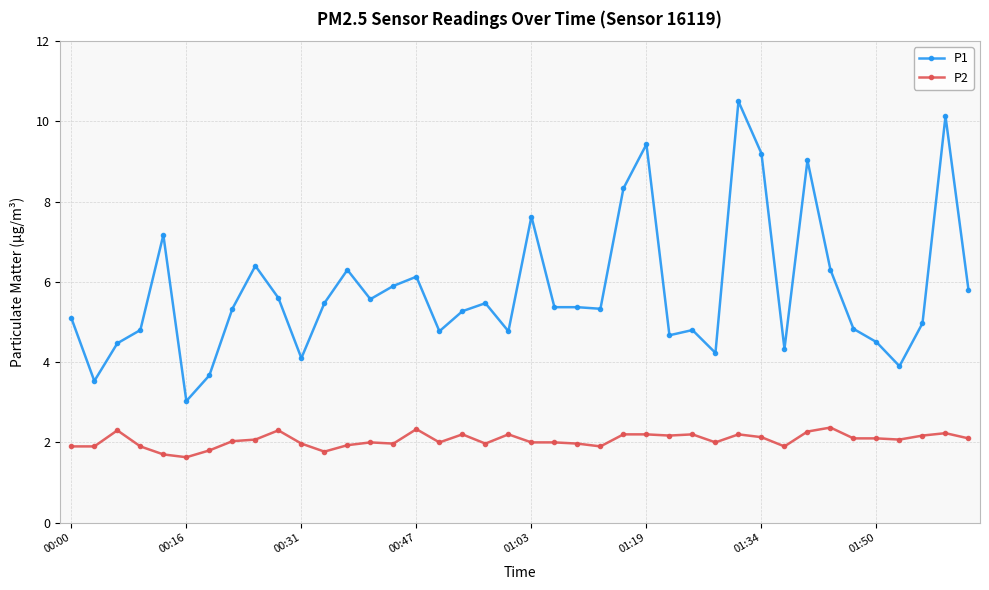

List the series in order of their overall mean, highest first.

P1, P2